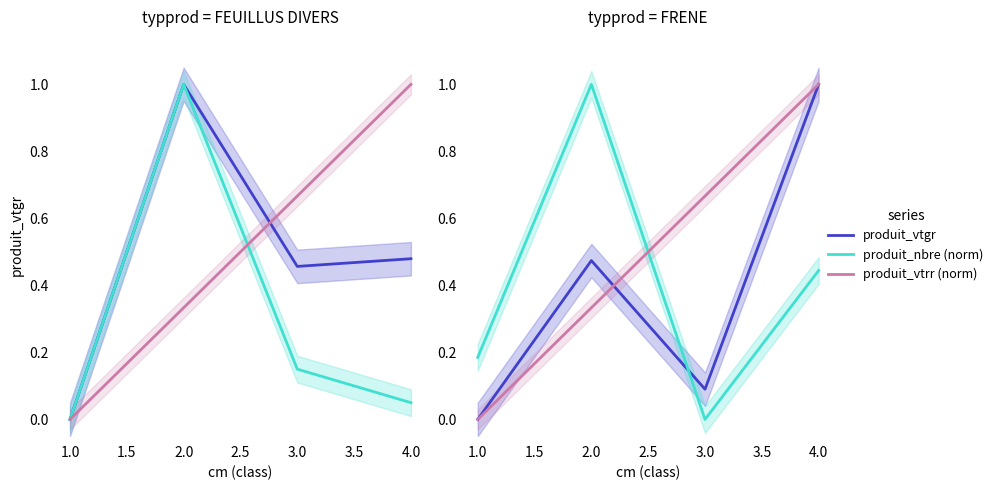

The produit_vtgr series shows 0.5 at 4.0. True or false?

False